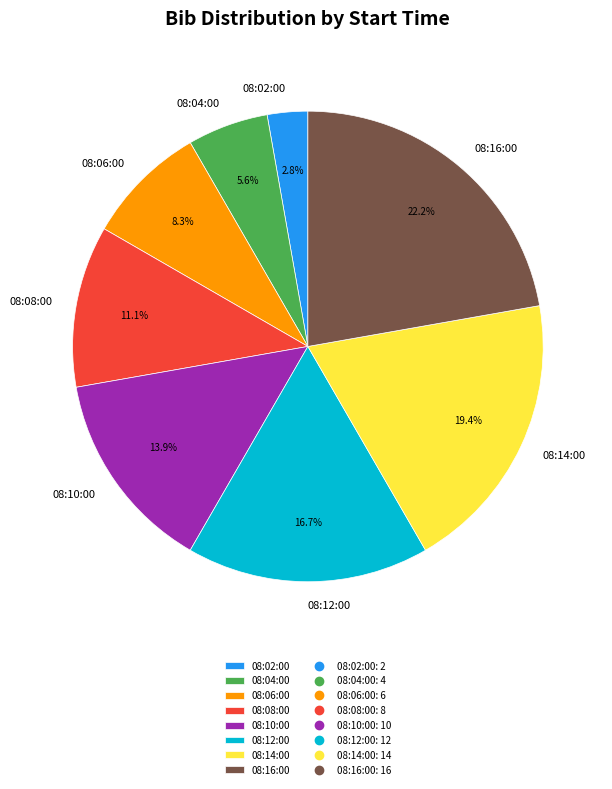

How many slices are in this pie chart?

8